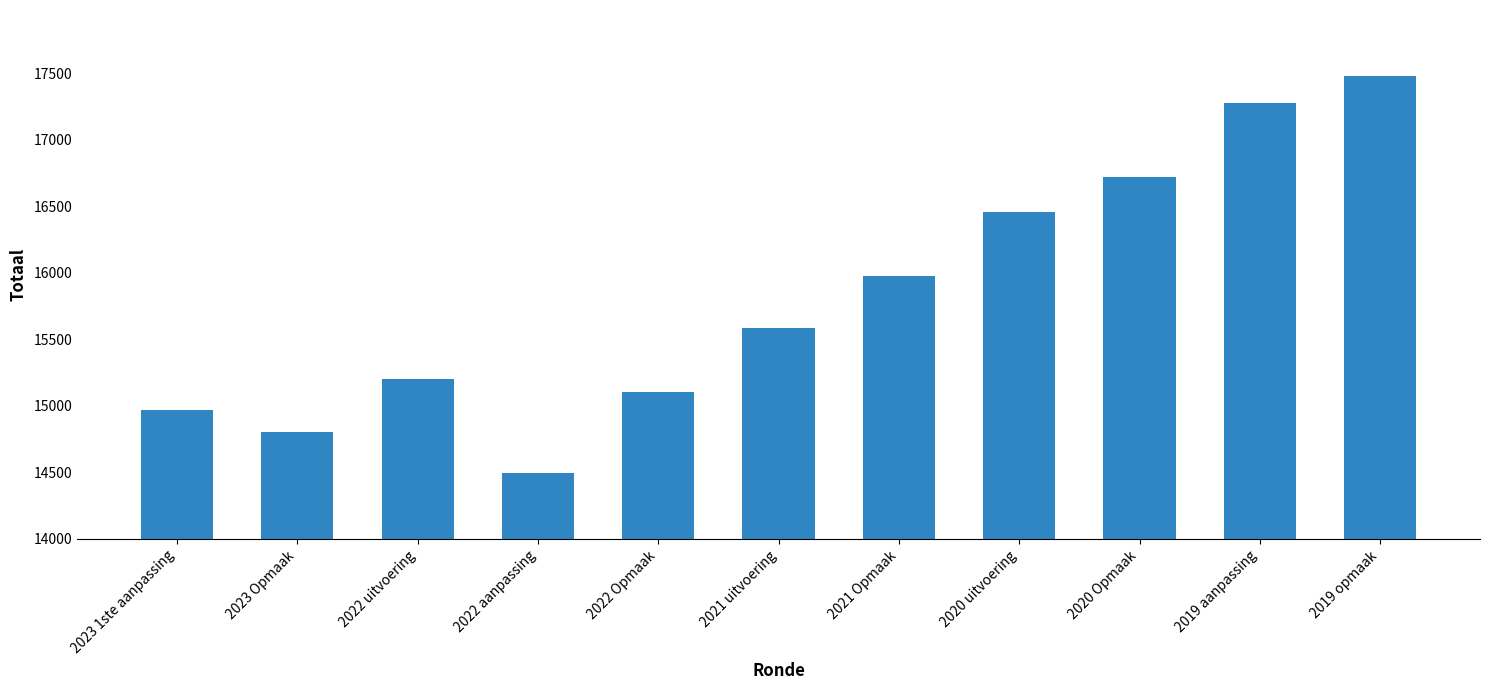

What is the sum of all values?

174048